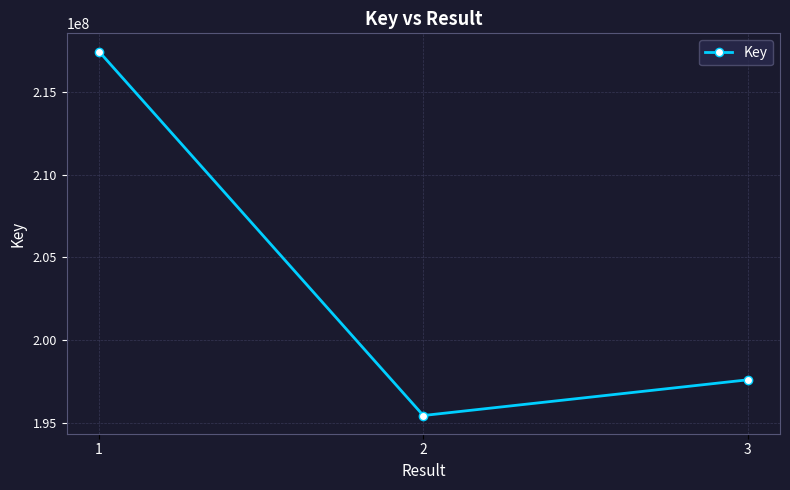

Reading left to right, what are all the values shown in this chart?

217459258	195424243	197584953